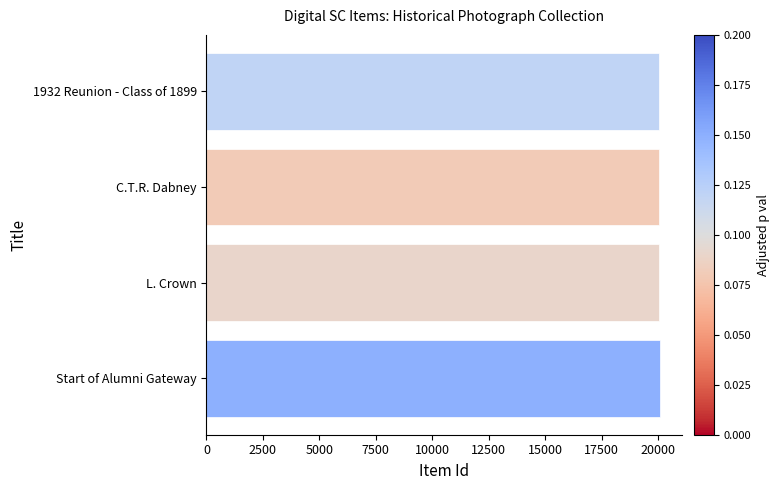

What is the greatest value displayed?

20072